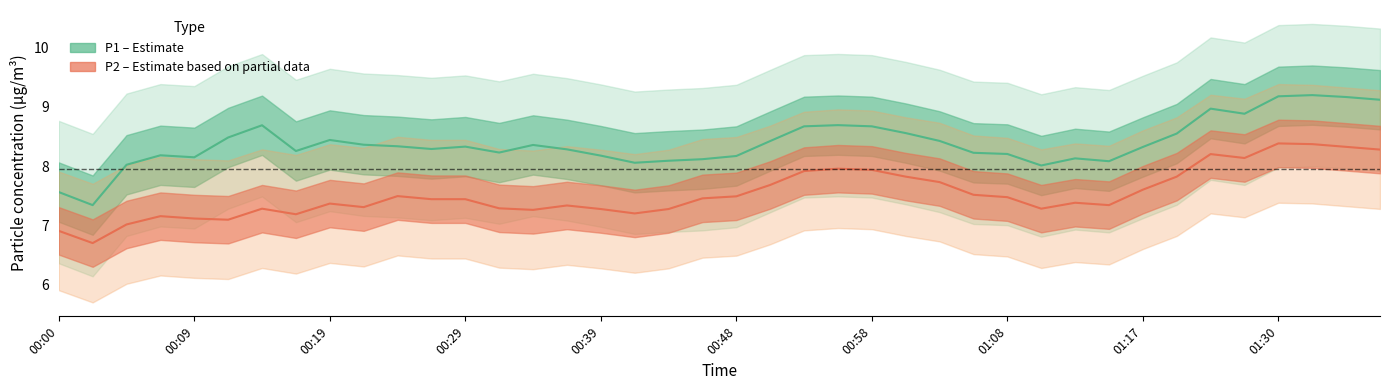

Which series changed the most between 00:00 and 00:48?

P1